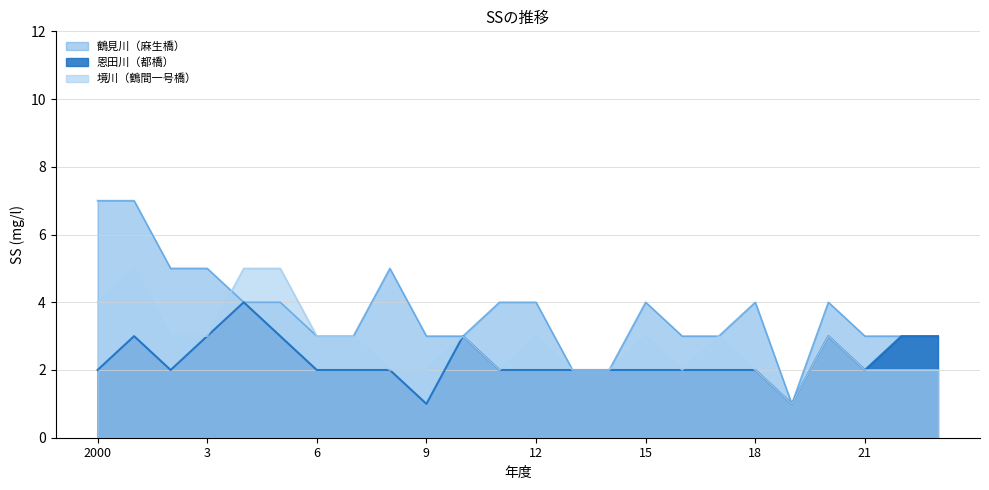

True or false: 境川（鶴間一号橋） and 恩田川（都橋） intersect in this chart.

False